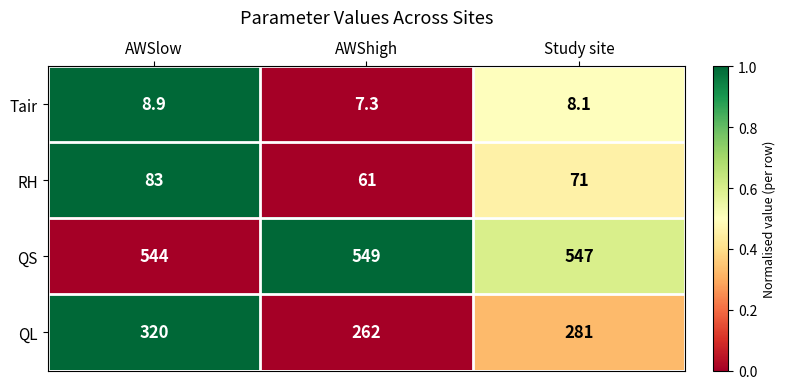

What is the total value across all series at AWShigh?

879.3